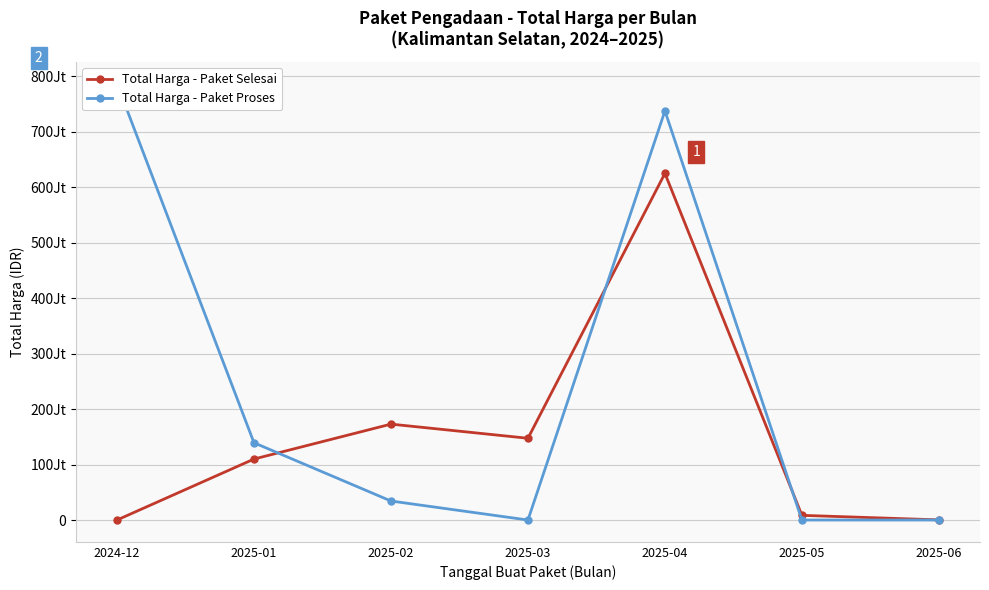

Reading left to right, what are all the values shown in this chart?

Total Harga - Paket Selesai: 0	109897000	172835900	147338000	624832190	8426405	220350
Total Harga - Paket Proses: 786500000	139246000	34246150	0	737400000	0	0